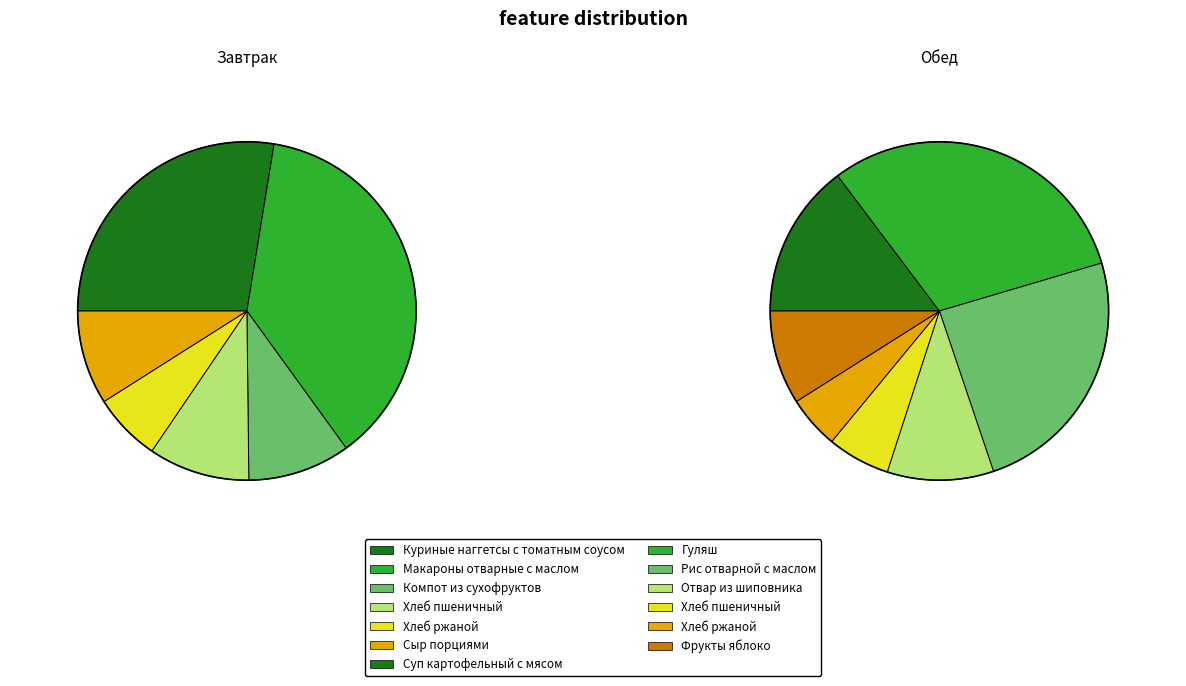

How many segments does this pie chart have?

13